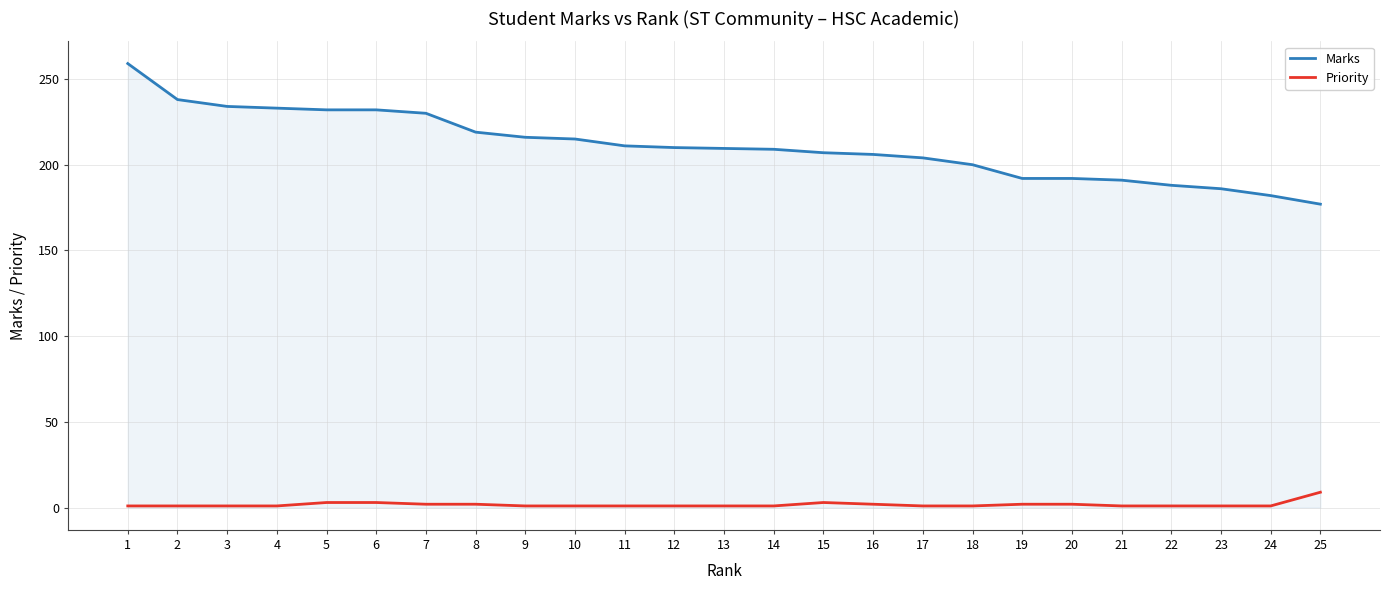

How many distinct data groups are displayed?

2